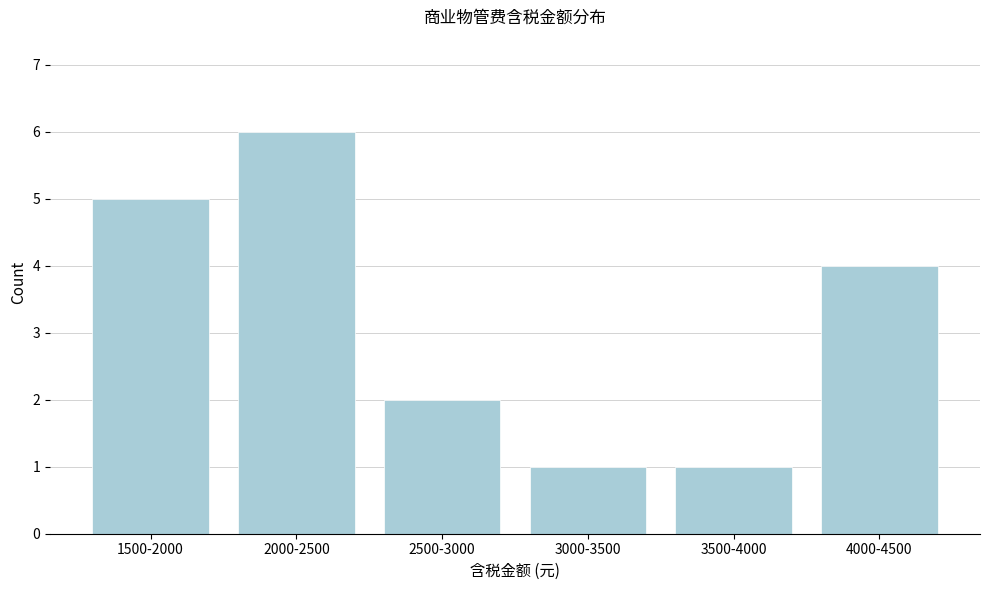

Reading left to right, extract all data points from this chart.

1500-2000=5	2000-2500=6	2500-3000=2	3000-3500=1	3500-4000=1	4000-4500=4